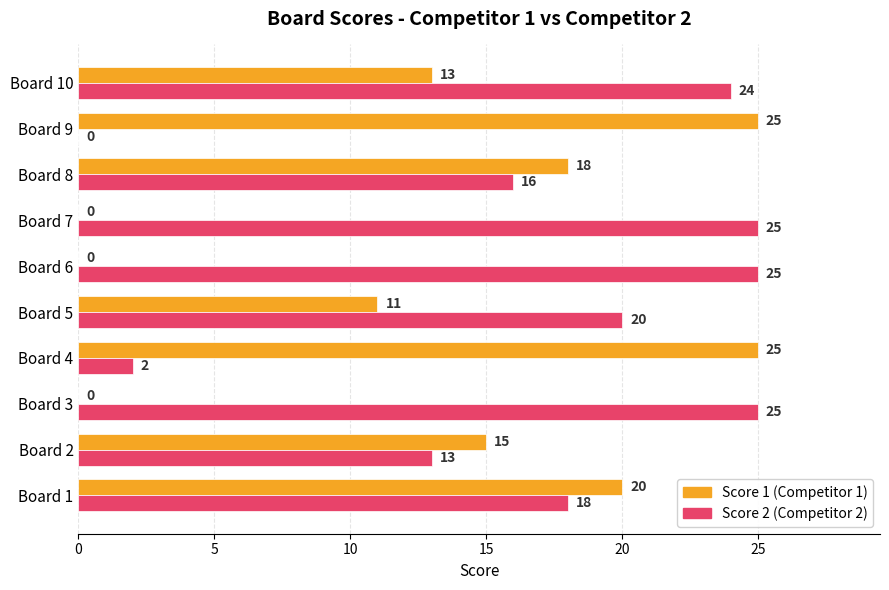

How many categories are shown in the chart?

10